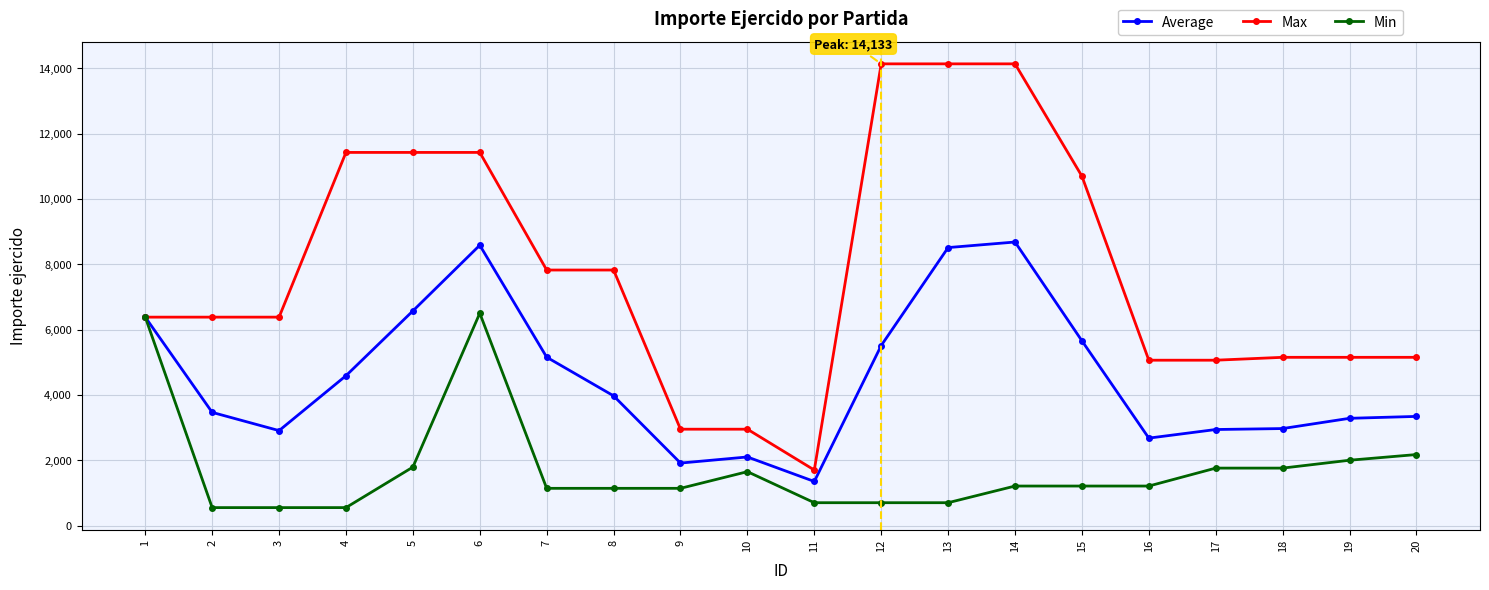

How many lines are shown in the chart?

3